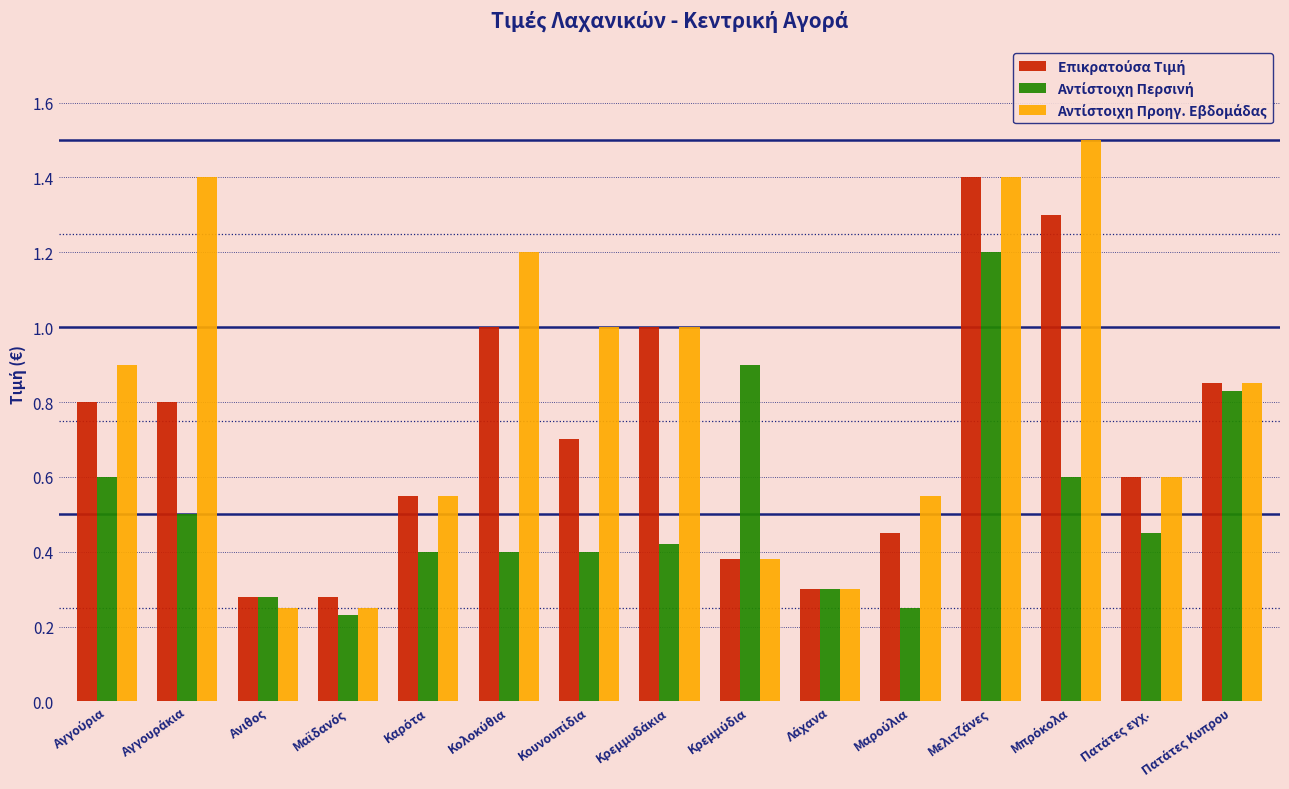

At how many categories does at least one series exceed 0?

15